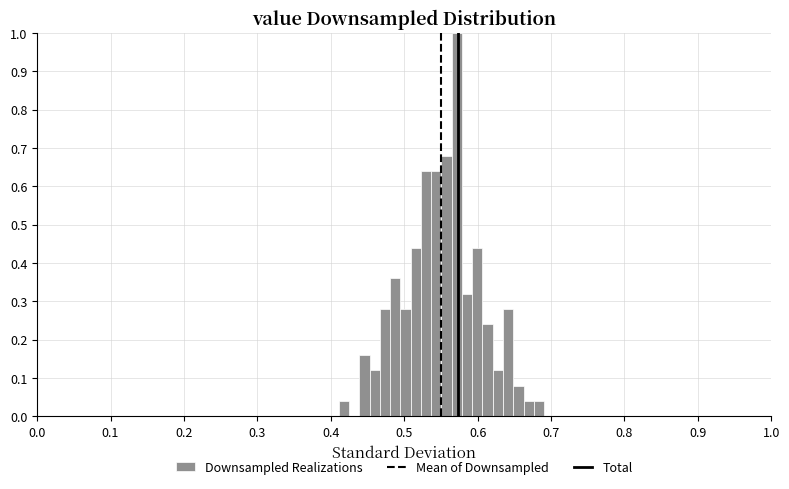

Read against the x-axis, roughly where is the centre of the tallest bar?

0.57